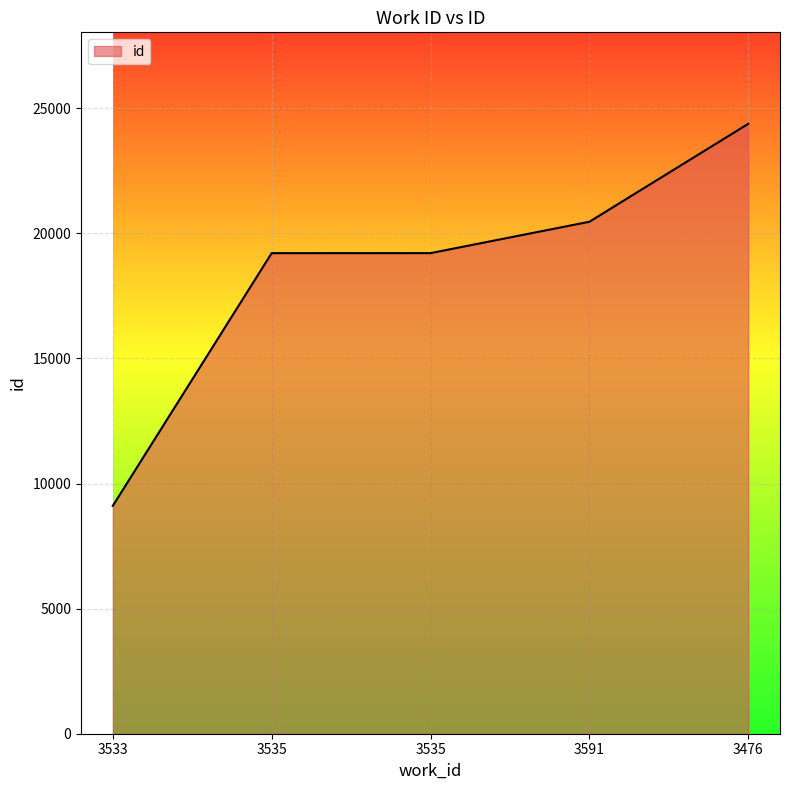

Count the number of data series in this chart.

1